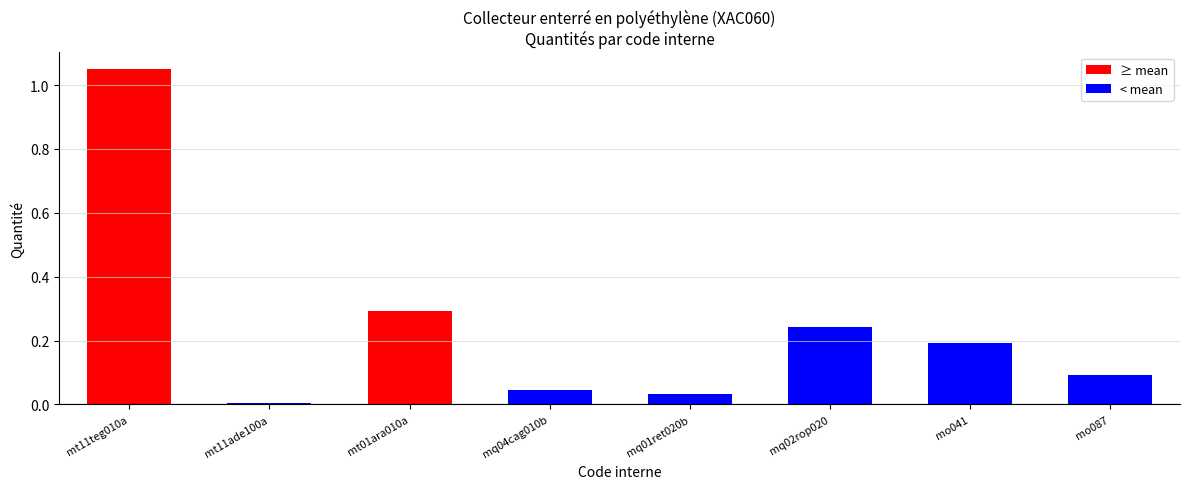

What is the change in value from mq01ret020b to mo041?

+0.2